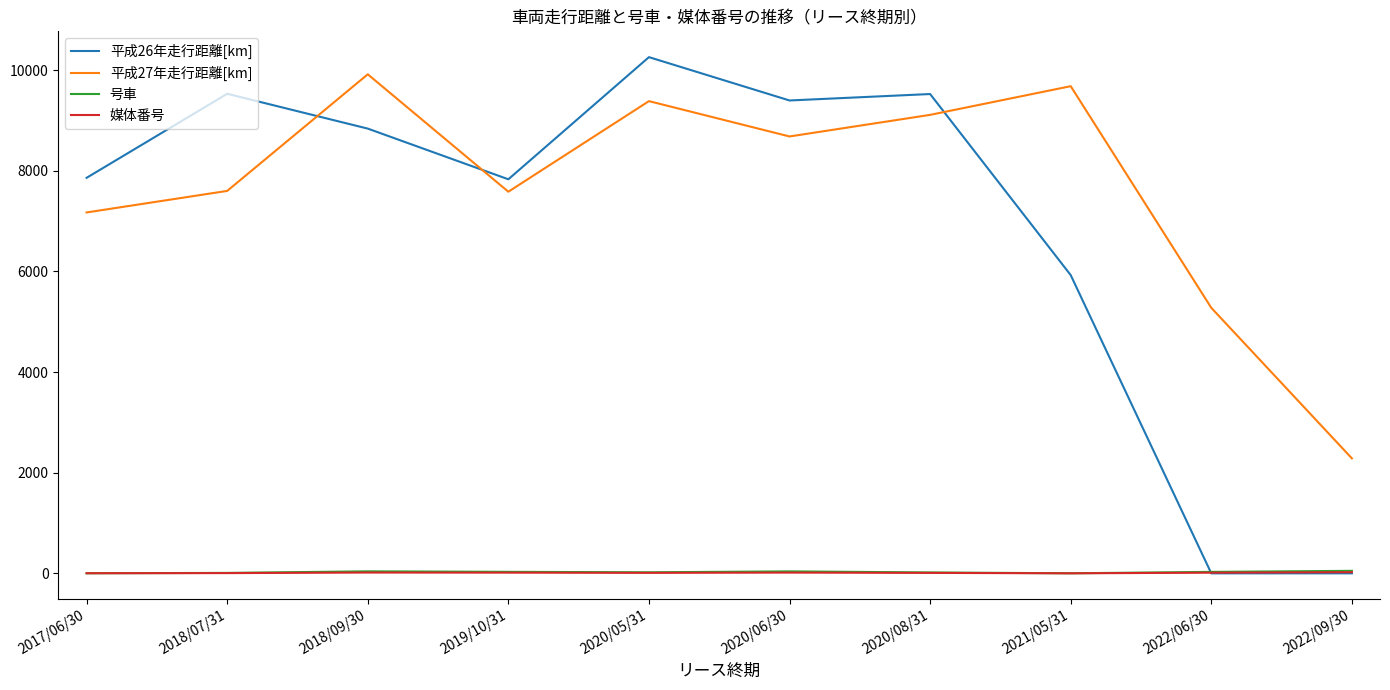

At which label does 平成27年走行距離[km] reach its minimum?

2022/09/30